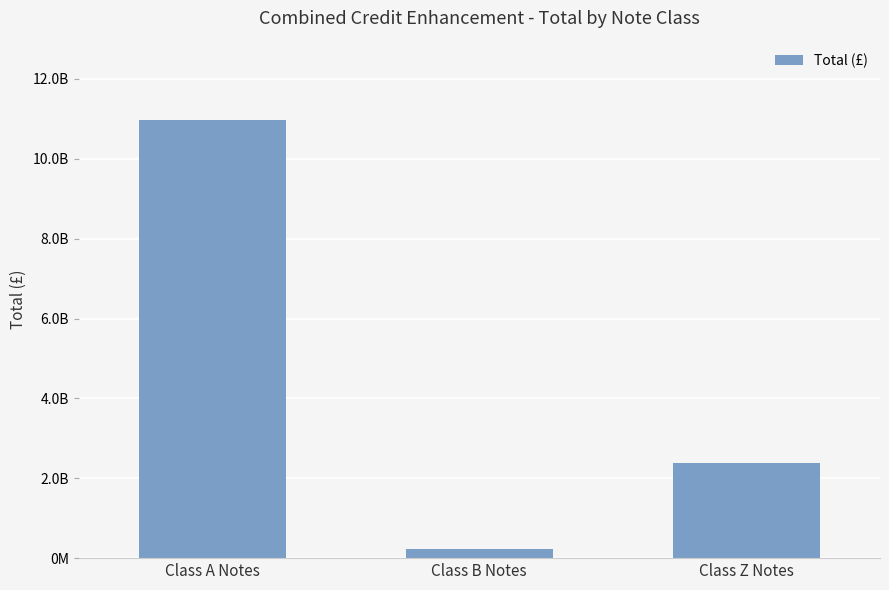

What is the value of the 1st bar from the left?

10980680352.4